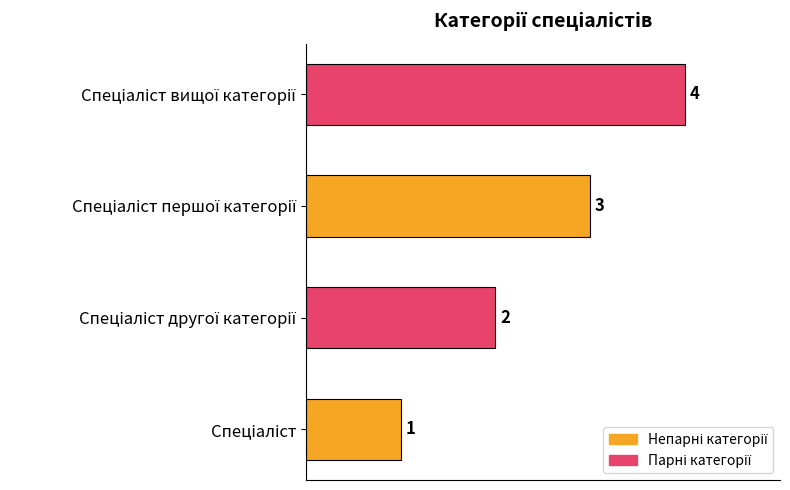

What is the greatest value displayed?

4